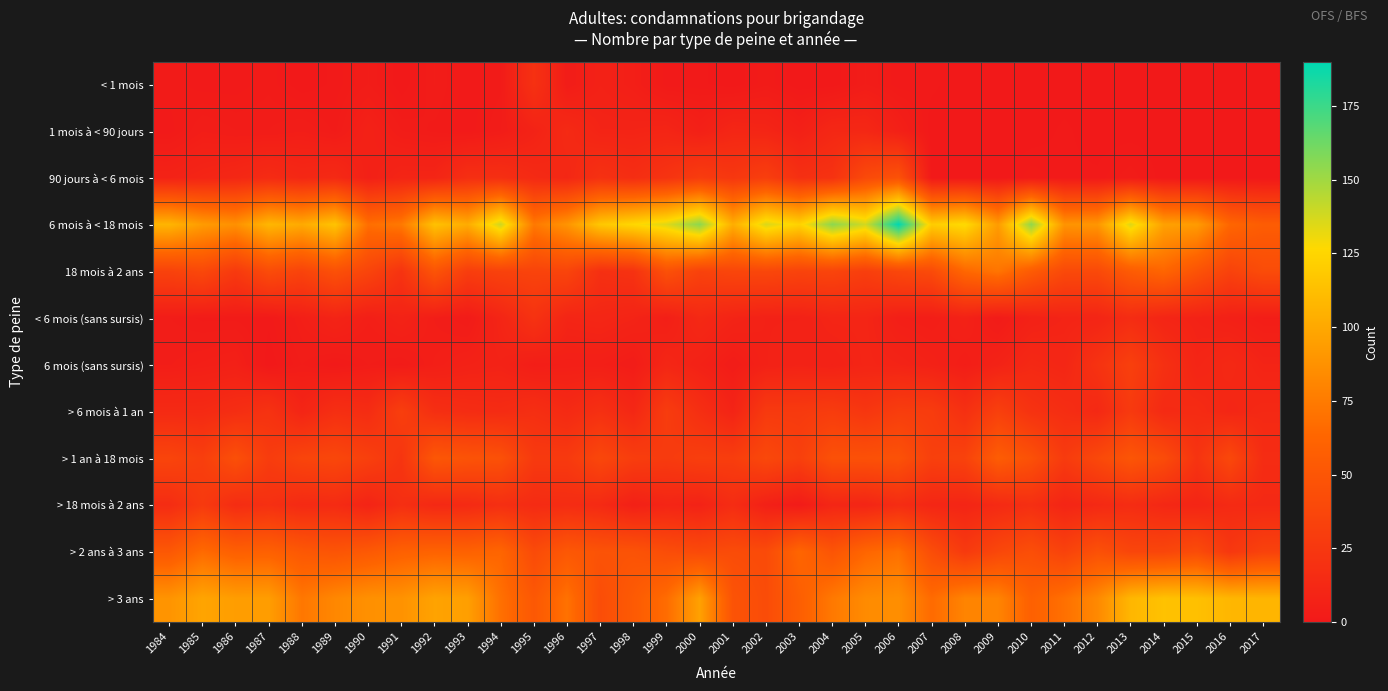

Which series has the largest total across all categories?

6 mois à < 18 mois